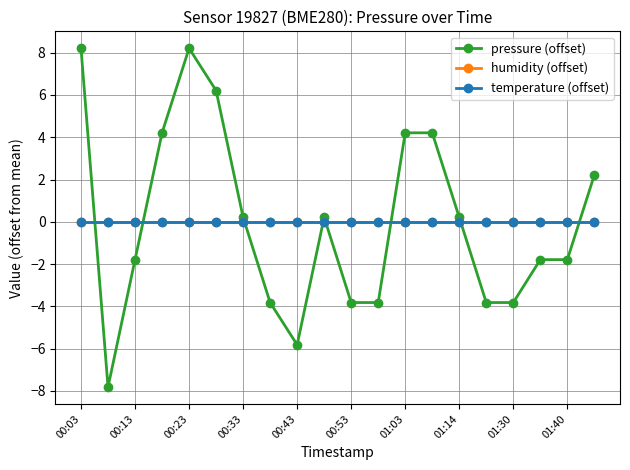

How many lines are shown in the chart?

3